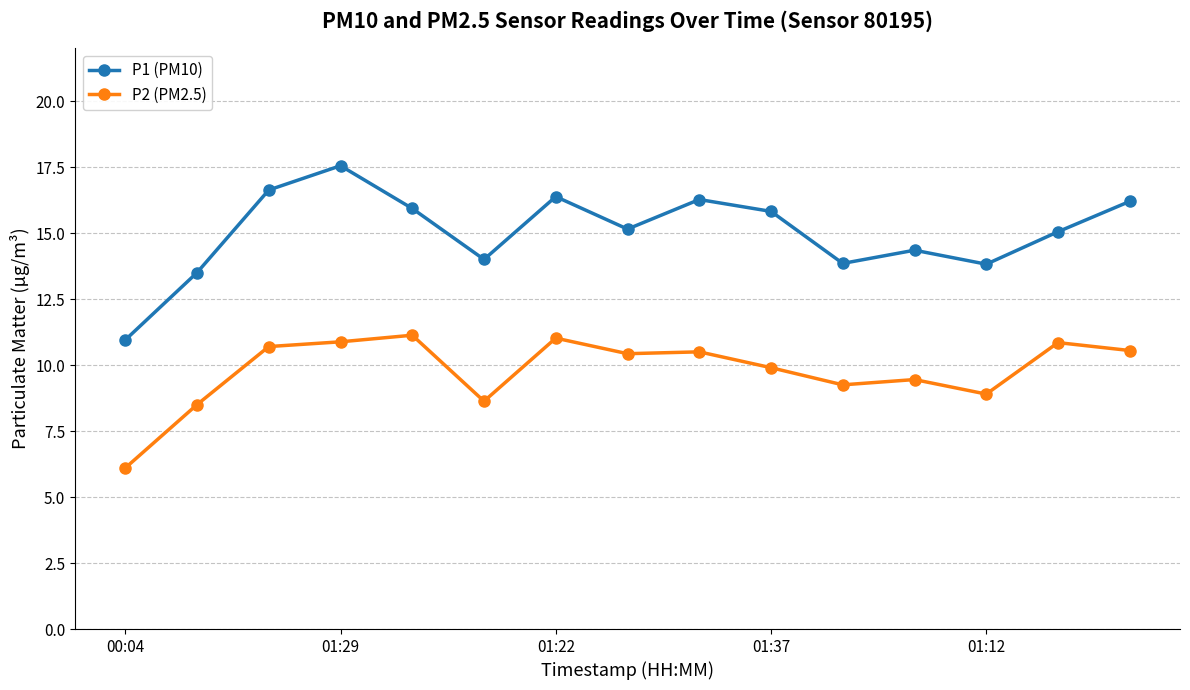

Count the number of data series in this chart.

2